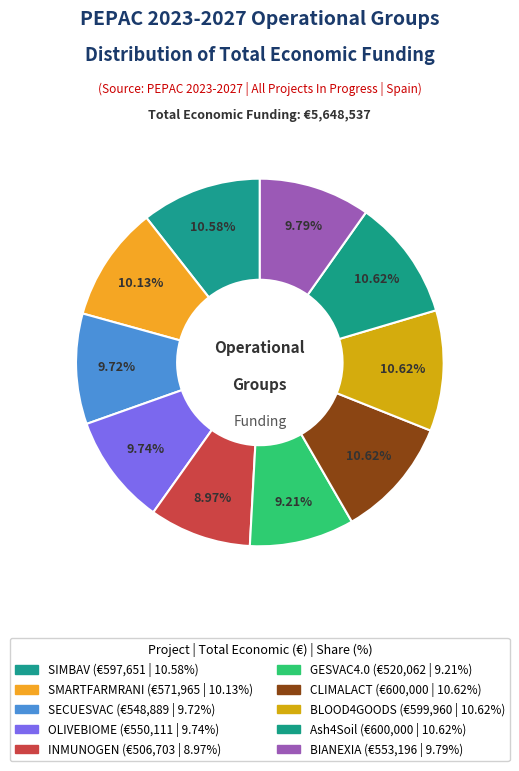

To the nearest percent, what percentage of the pie is SMARTFARMRANI?

10%